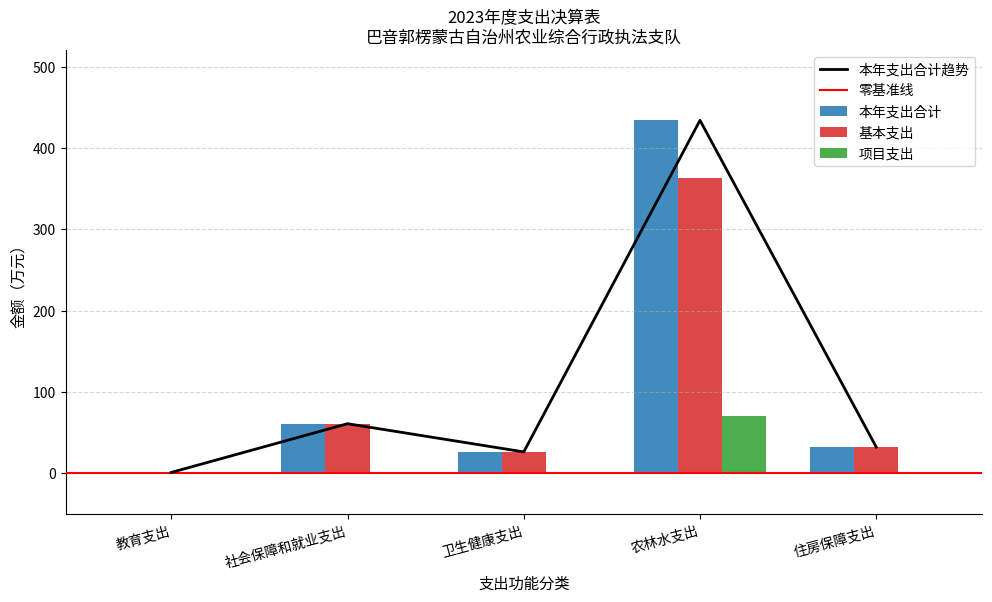

The 本年支出合计 series shows 433.9 at 农林水支出. True or false?

True